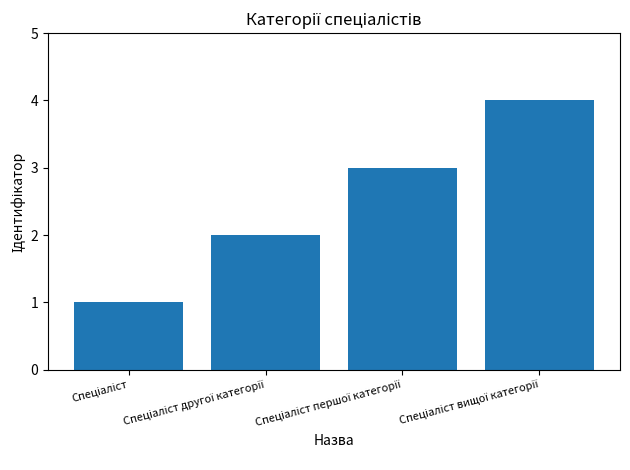

How many distinct data groups are displayed?

1